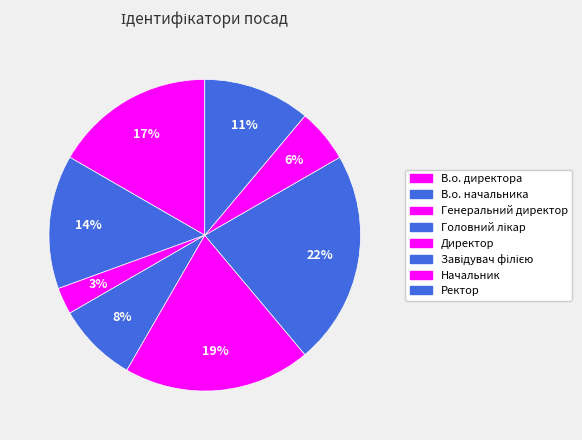

The В.о. начальника slice represents 14% of the pie. True or false?

True